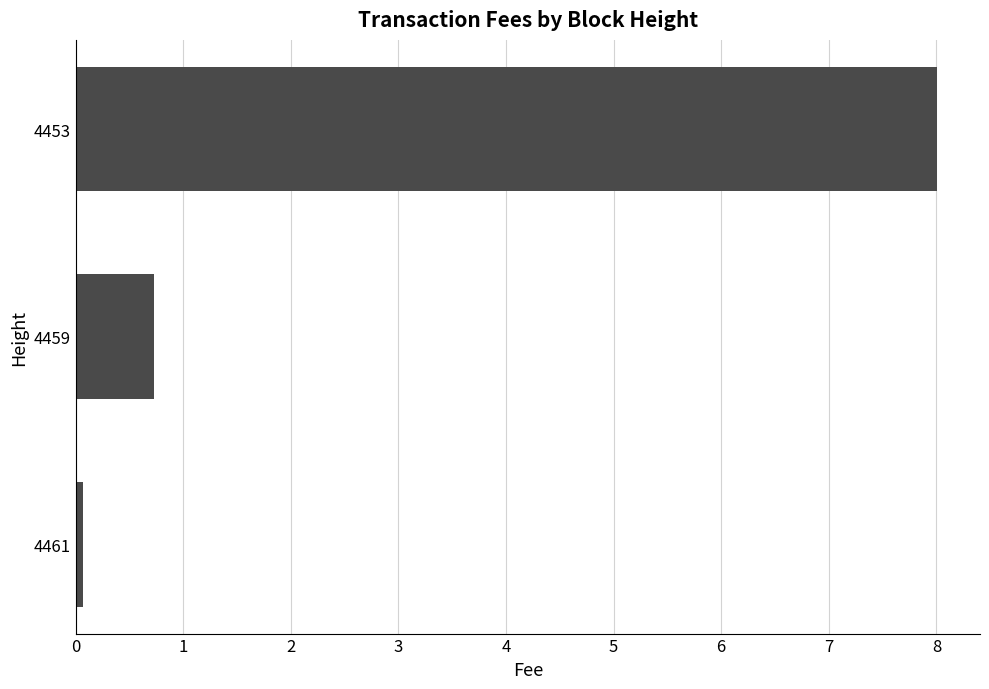

What is the change in value from 4459 to 4453?

+7.3